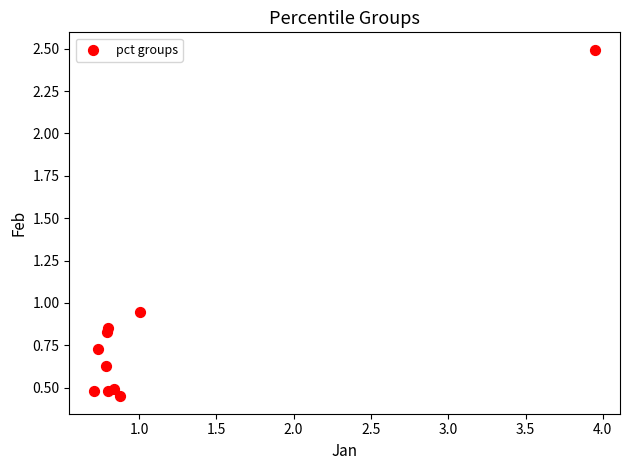

What is the average X value?

1.1